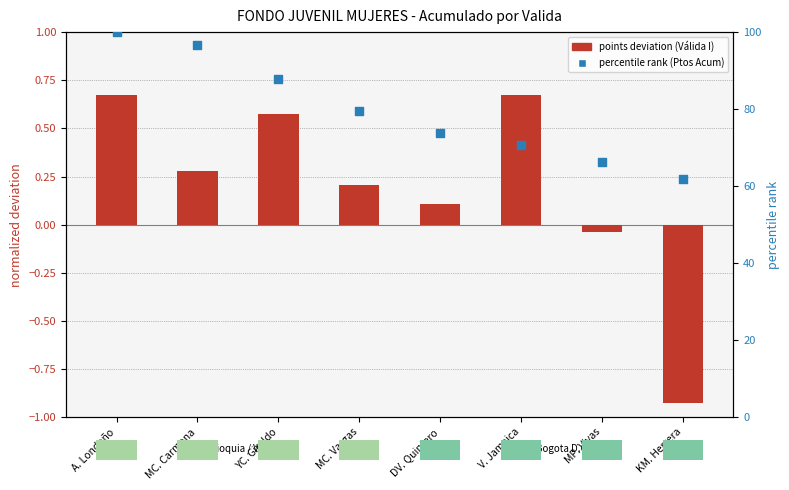

What is the total value across all series at YC. Giraldo?

88.5